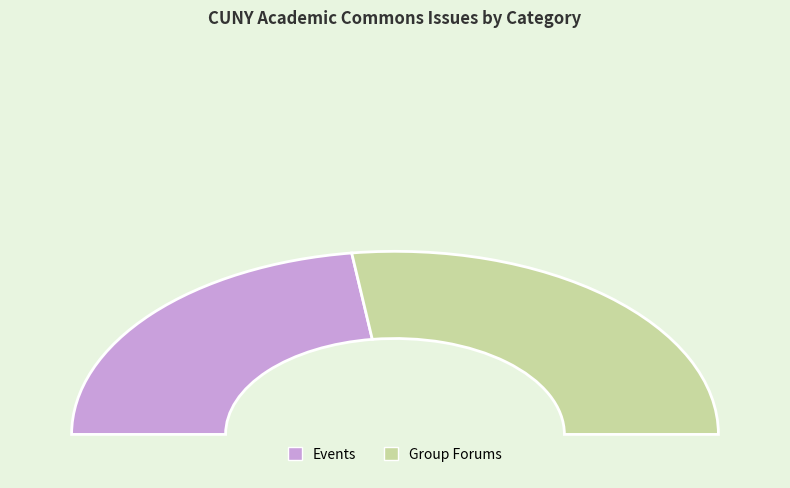

To the nearest percent, what is the difference between the Group Forums and Events slice percentages?

9%